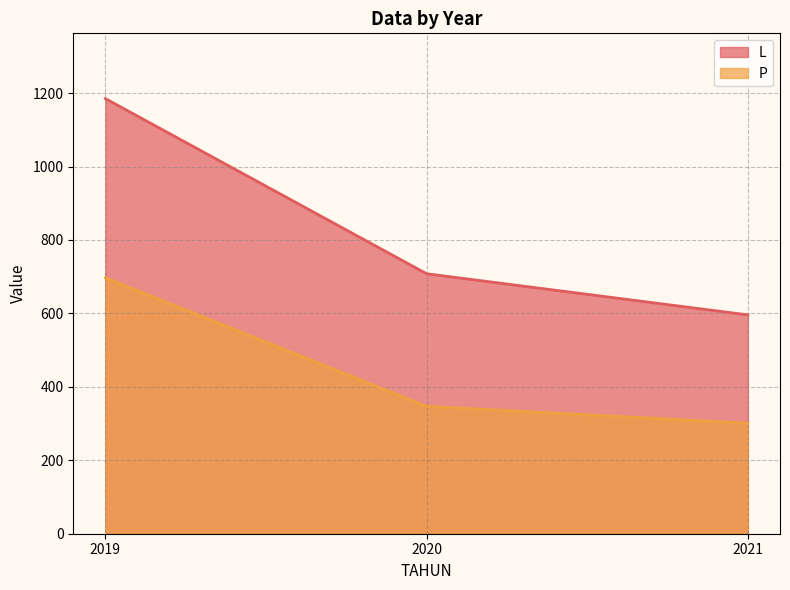

Count the number of categories in the chart.

3